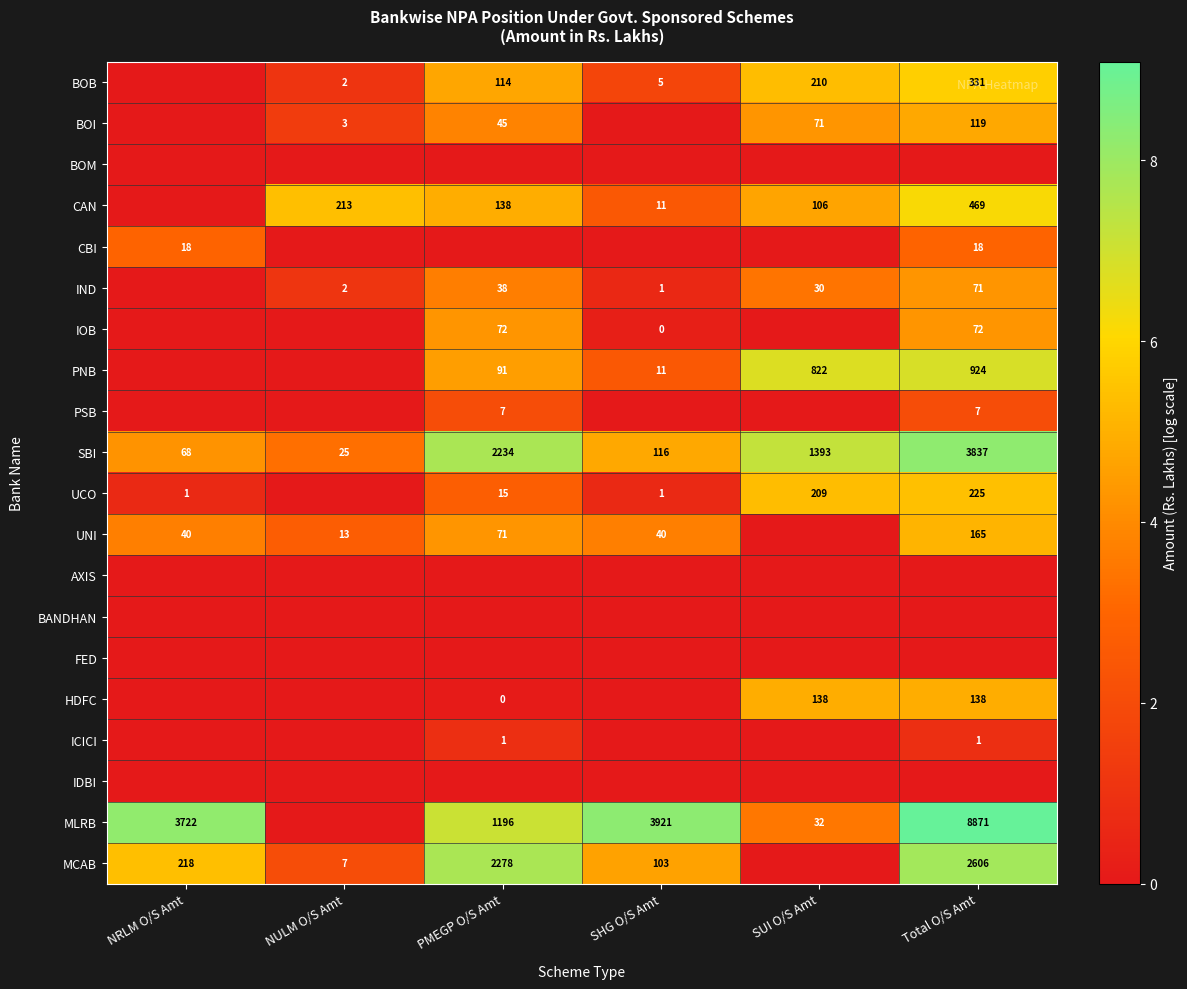

What is the average value of the SBI series?

1279